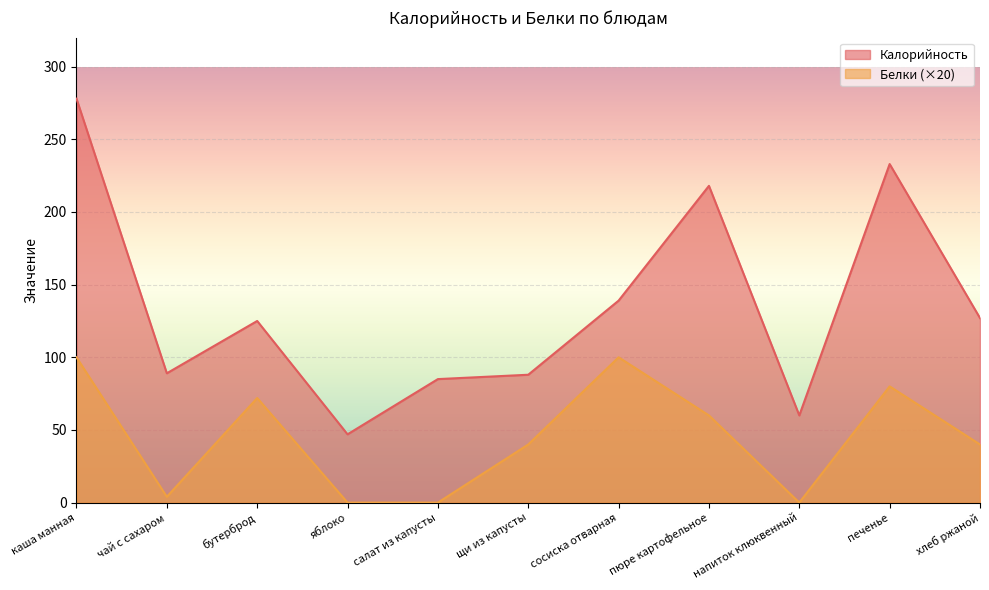

Between печенье and чай с сахаром, which is larger?

печенье